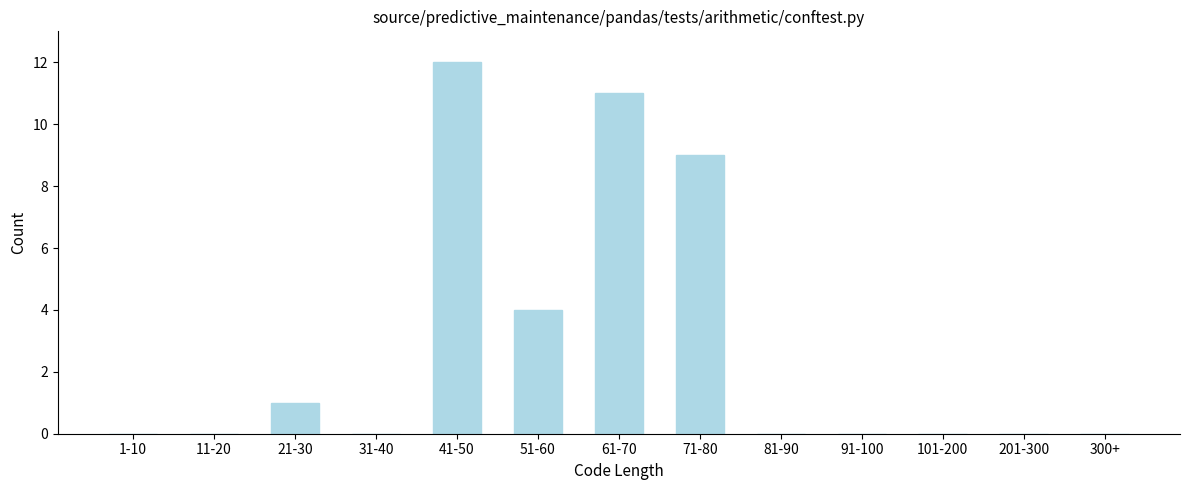

Reading left to right, what are all the values shown in this chart?

1-10=0	11-20=0	21-30=1	31-40=0	41-50=12	51-60=4	61-70=11	71-80=9	81-90=0	91-100=0	101-200=0	201-300=0	300+=0